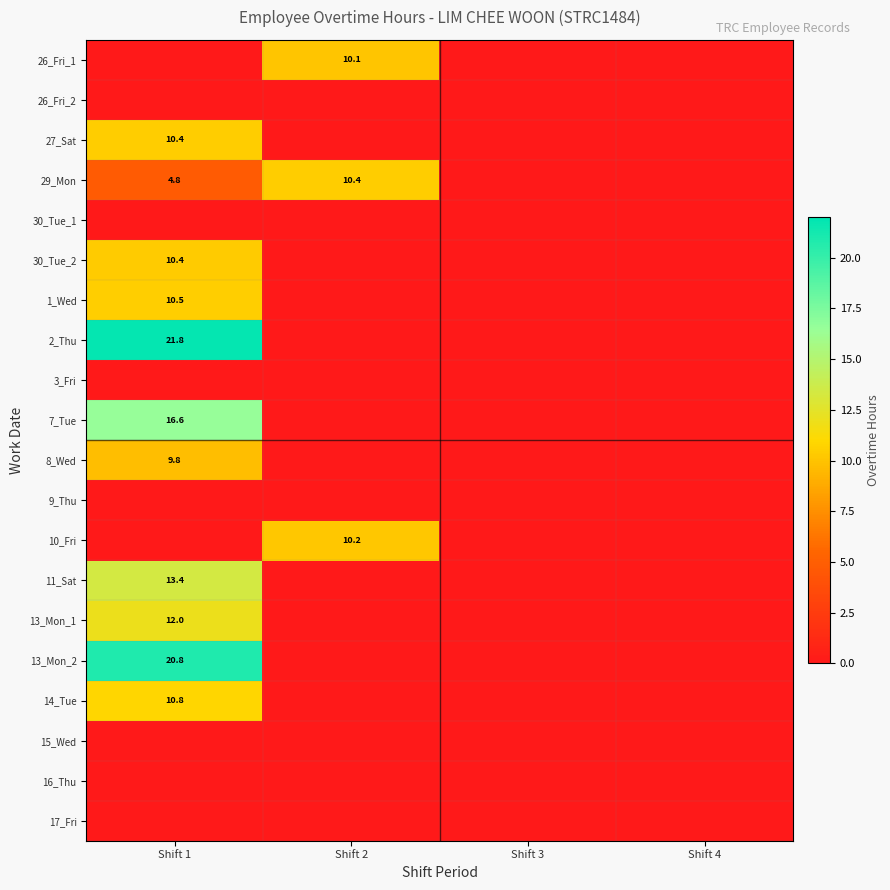

True or false: 30_Tue_2 has a value of 10.4 at Shift 1.

True